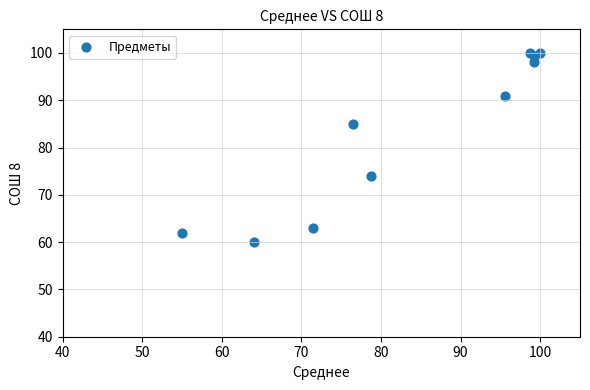

What Y value in the scatter plot is closest to 80?

85.0